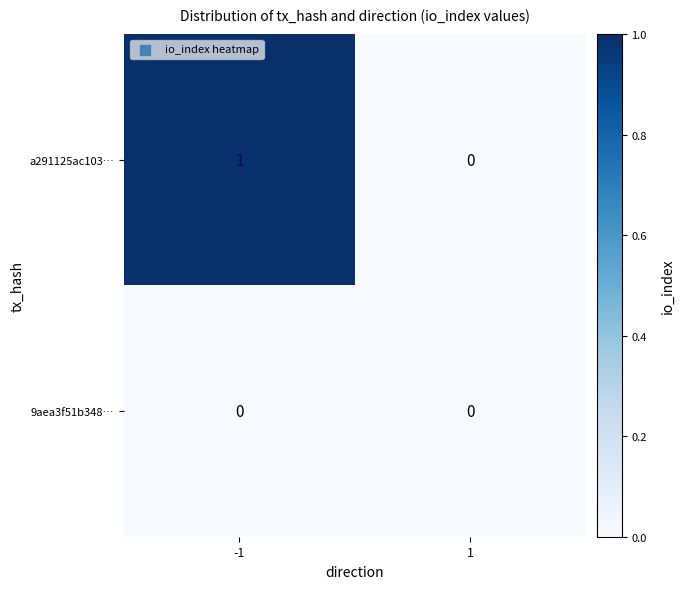

Which series changed the most between -1 and 1?

a291125ac103…